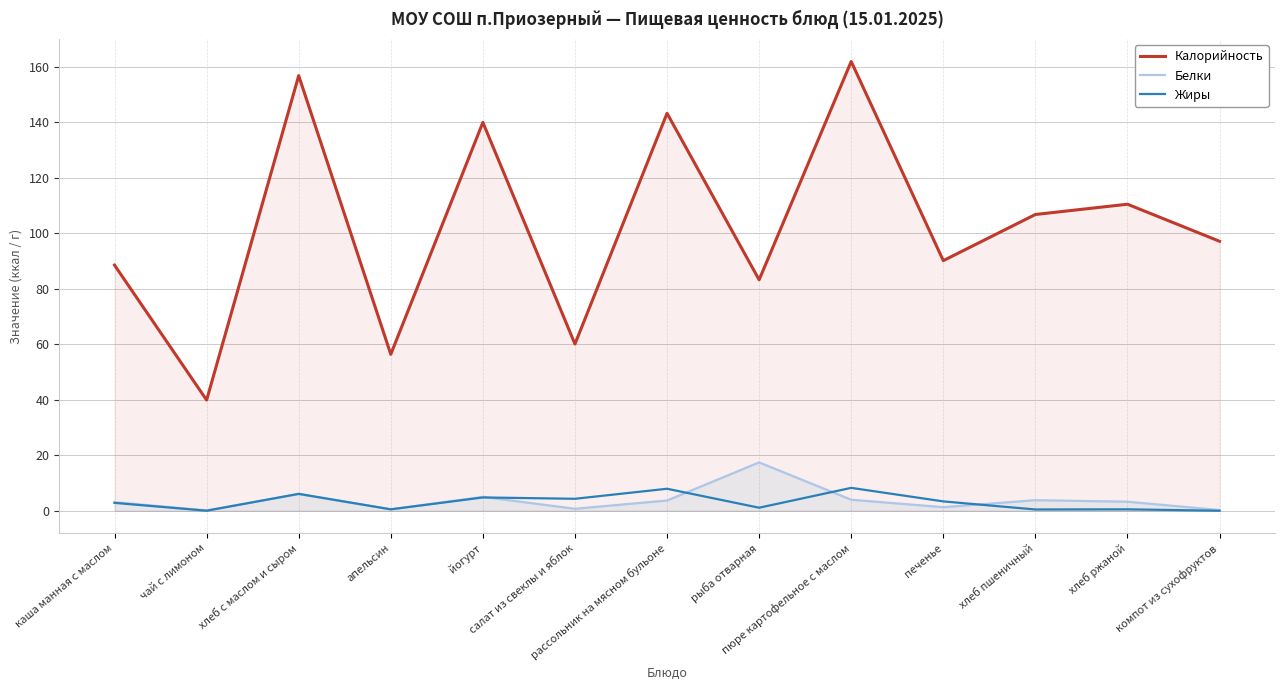

Rank the categories by Белки value from highest to lowest.

рыба отварная, хлеб с маслом и сыром, йогурт, пюре картофельное с маслом, хлеб пшеничный, рассольник на мясном бульоне, хлеб ржаной, каша манная с маслом, печенье, салат из свеклы и яблок, апельсин, компот из сухофруктов, чай с лимоном